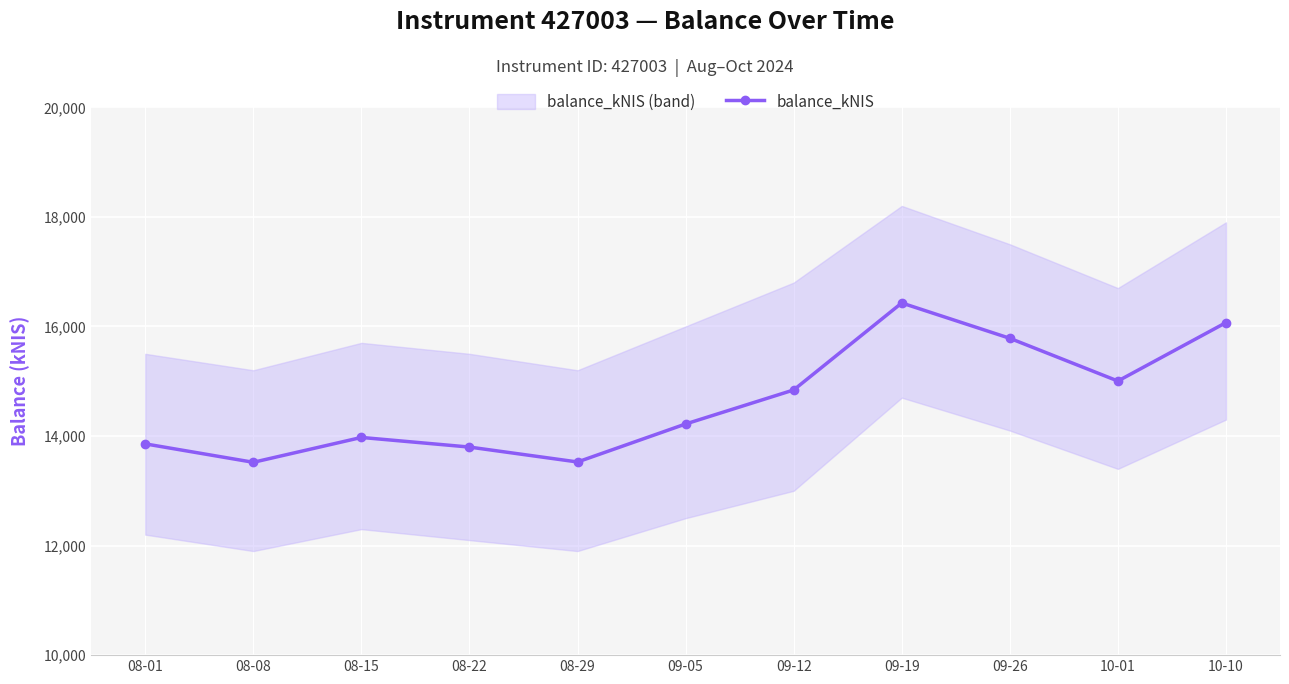

Reading left to right, list all the values displayed in this chart.

13856.5	13520.1	13973.8	13798.1	13526.0	14219.4	14840.5	16428.3	15783.5	15003.5	16070.0